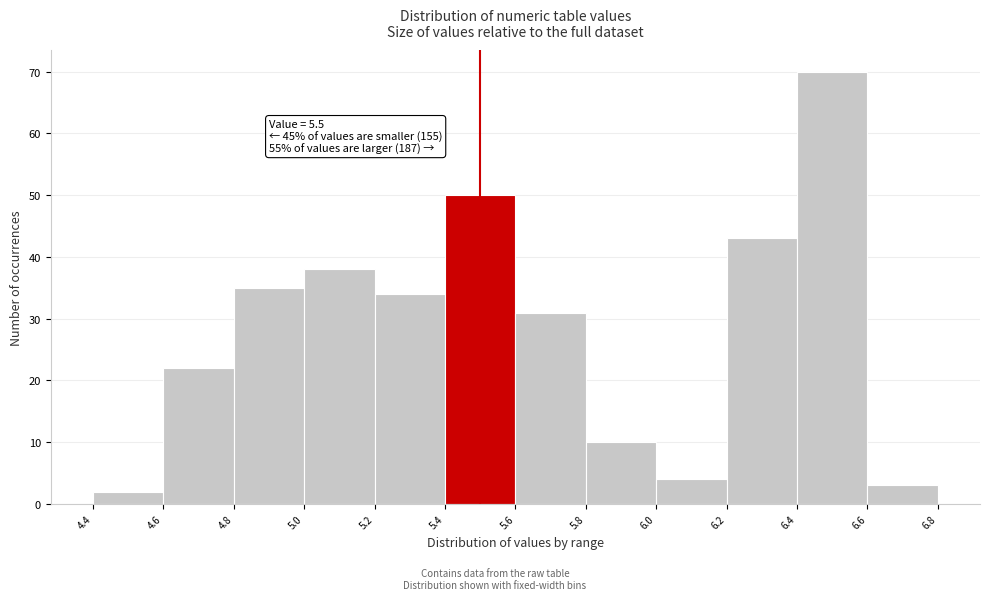

Which range on the x-axis has the tallest bar?

6.4 to 6.6